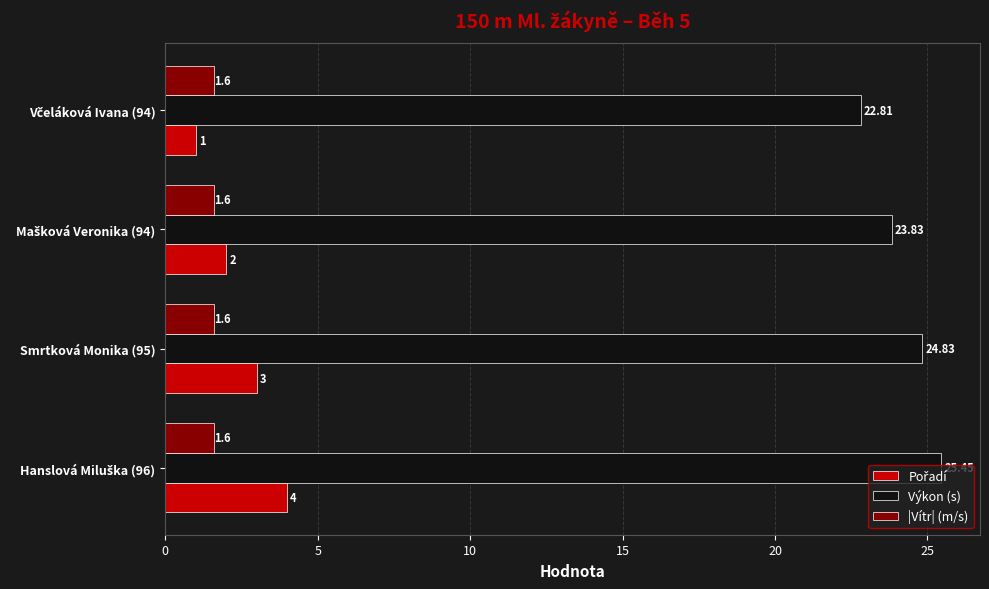

Which series has the largest total across all categories?

Výkon (s)